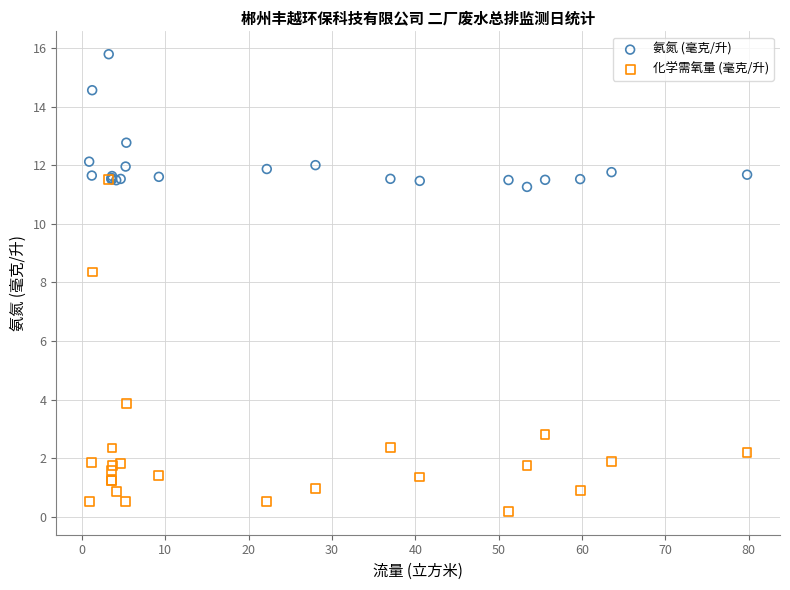

In the 氨氮 (毫克/升) series, what Y value is closest to 13?

12.8